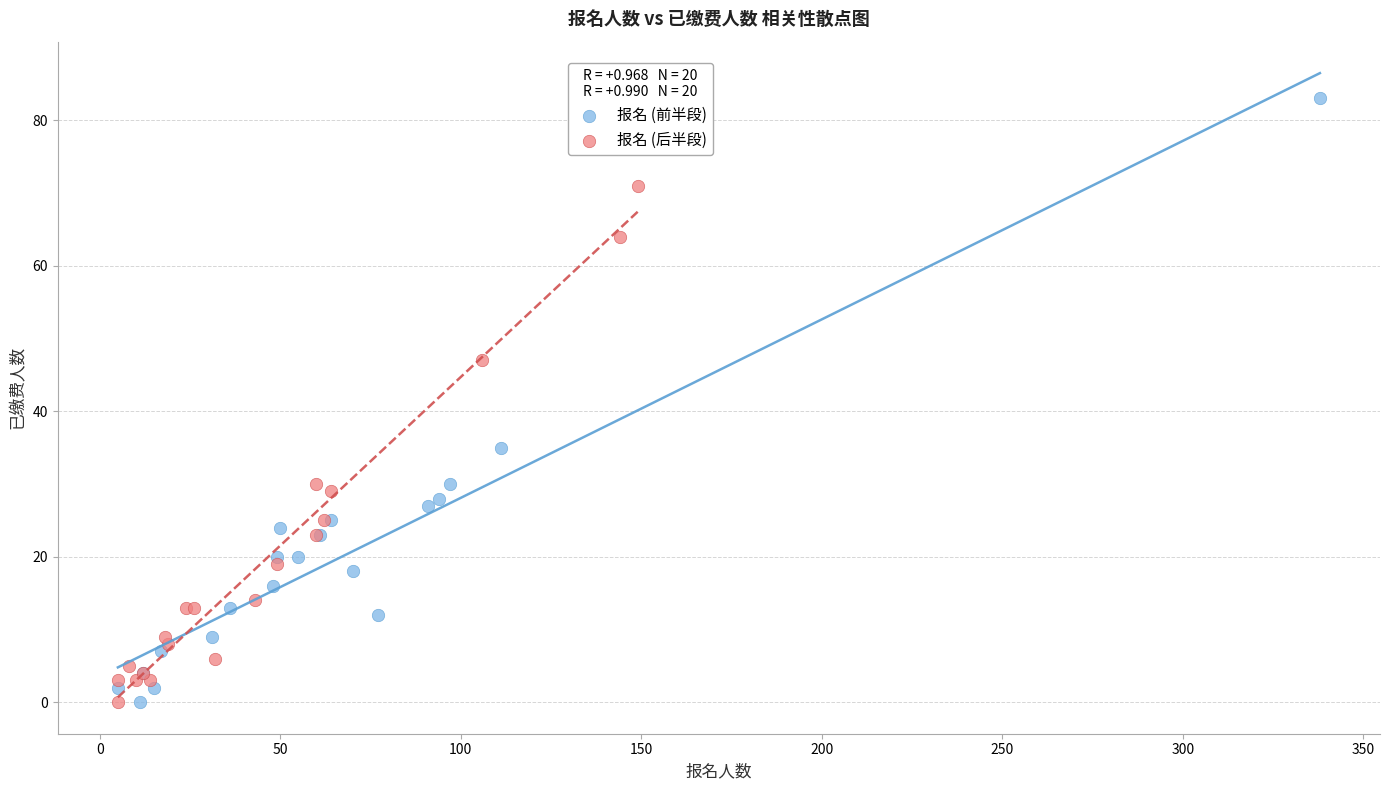

Which series has the largest Y range (max minus min)?

报名 (前半段)